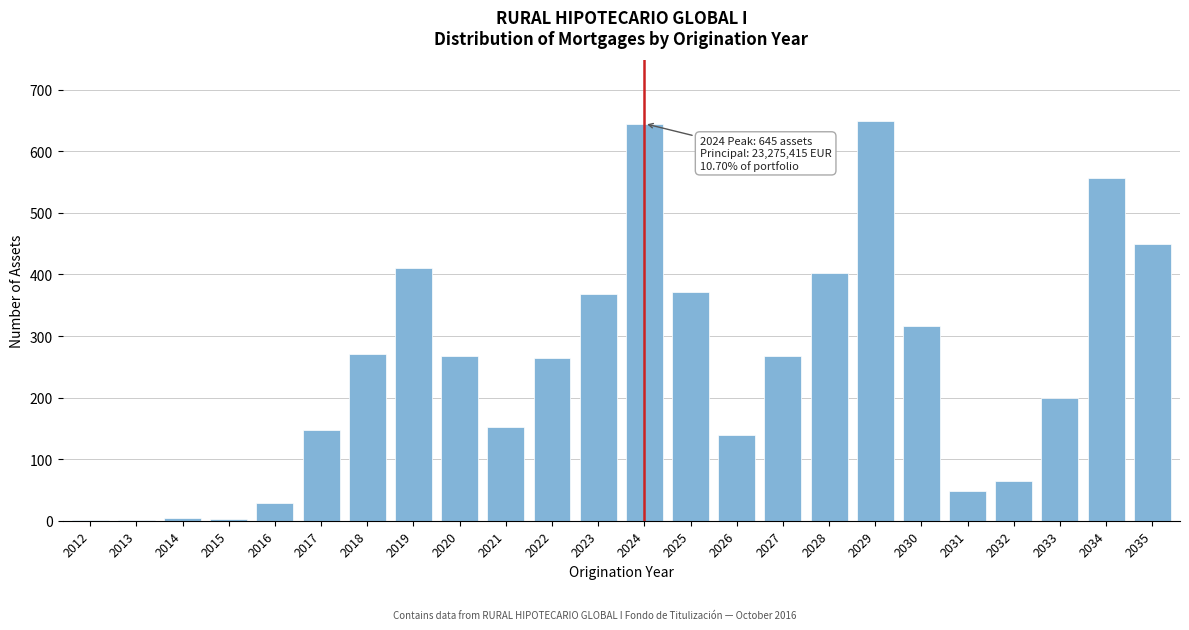

The value at 2031 is 48. True or false?

True